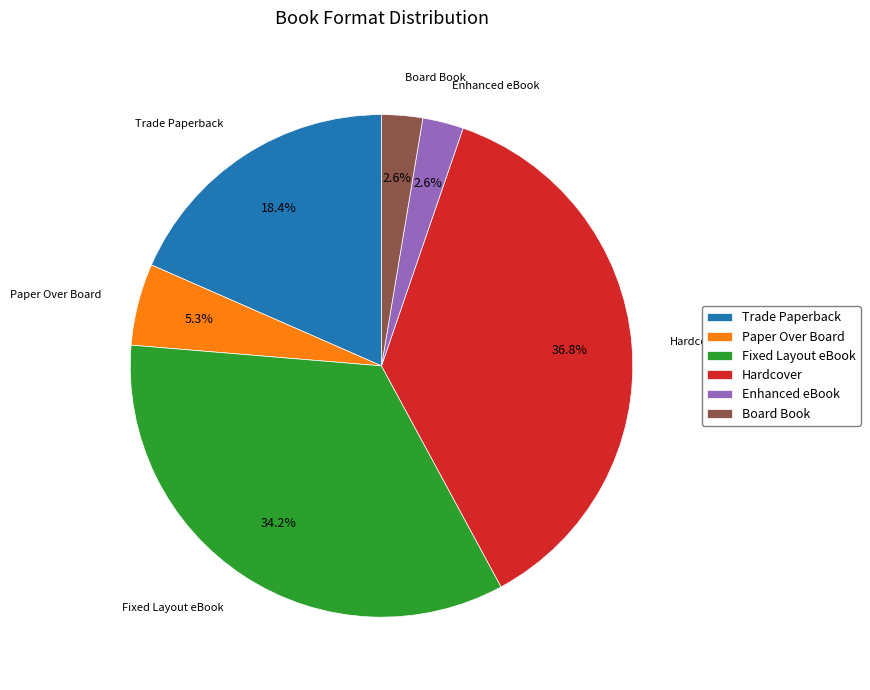

Which slice is the largest?

Hardcover